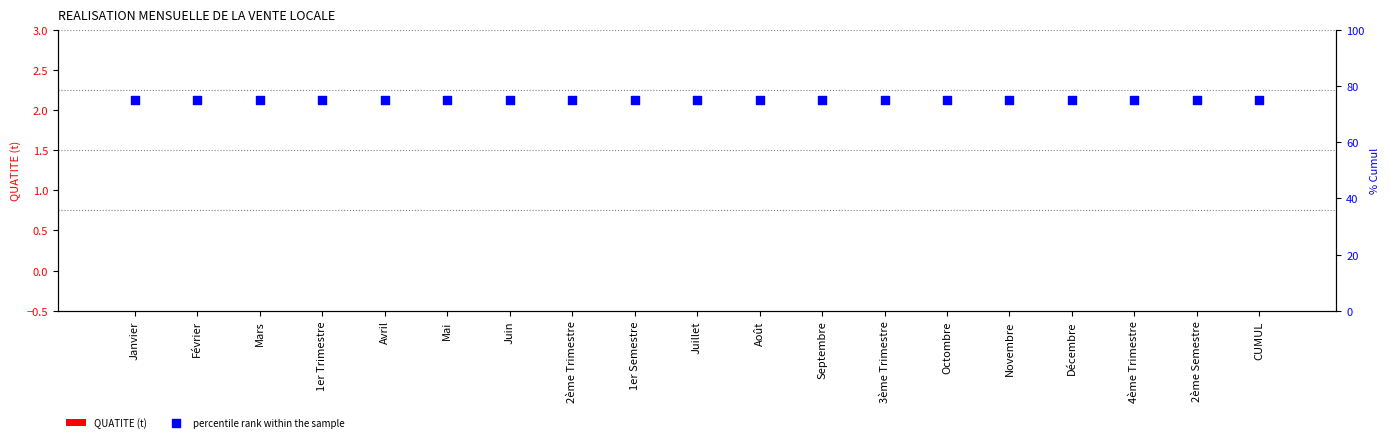

What are all the series names shown in the legend?

QUATITE (t), percentile rank within the sample